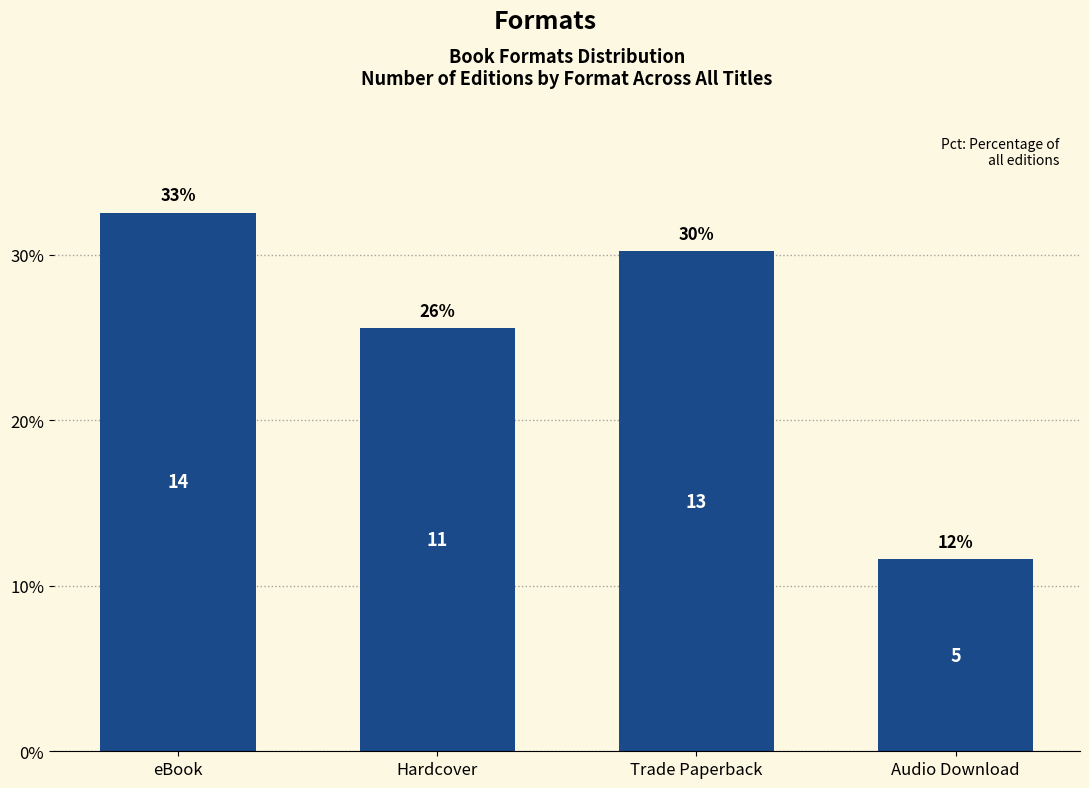

What is the label of the 3rd bar from the left?

Trade Paperback